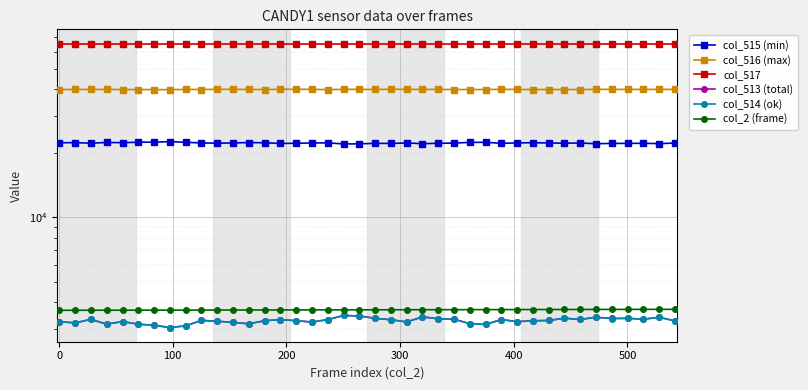

True or false: col_517 and col_2 (frame) intersect in this chart.

False